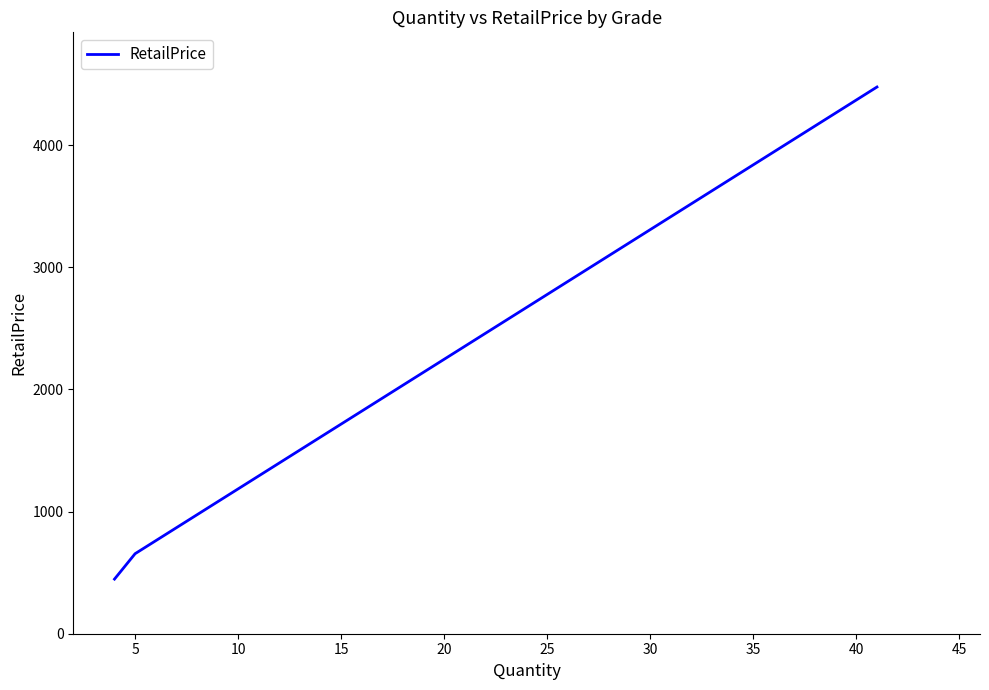

Reading right to left, what are all the values shown in this chart?

4474.8	655.0	447.0